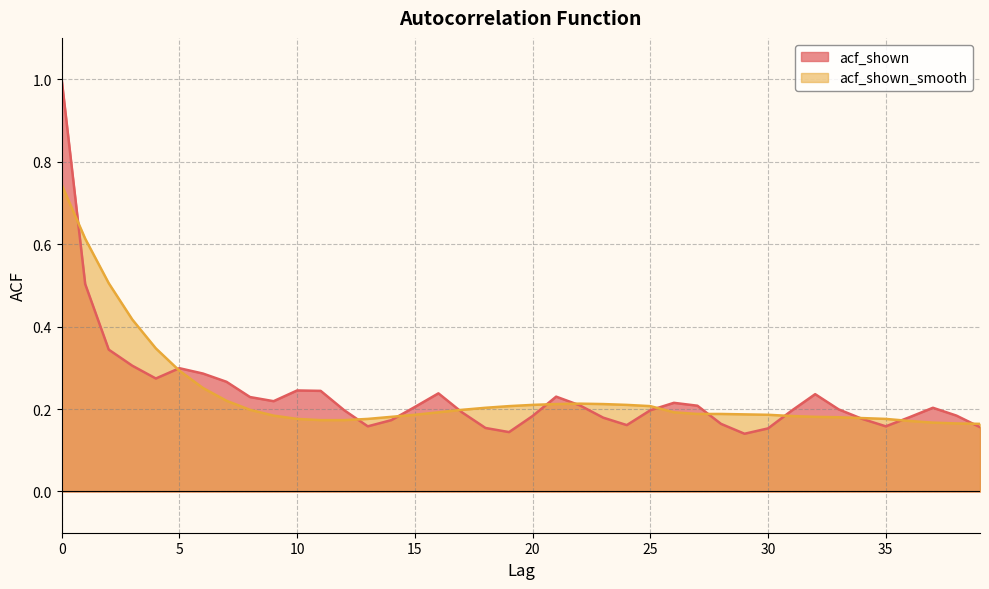

True or false: acf_shown and acf_shown_smooth intersect in this chart.

True